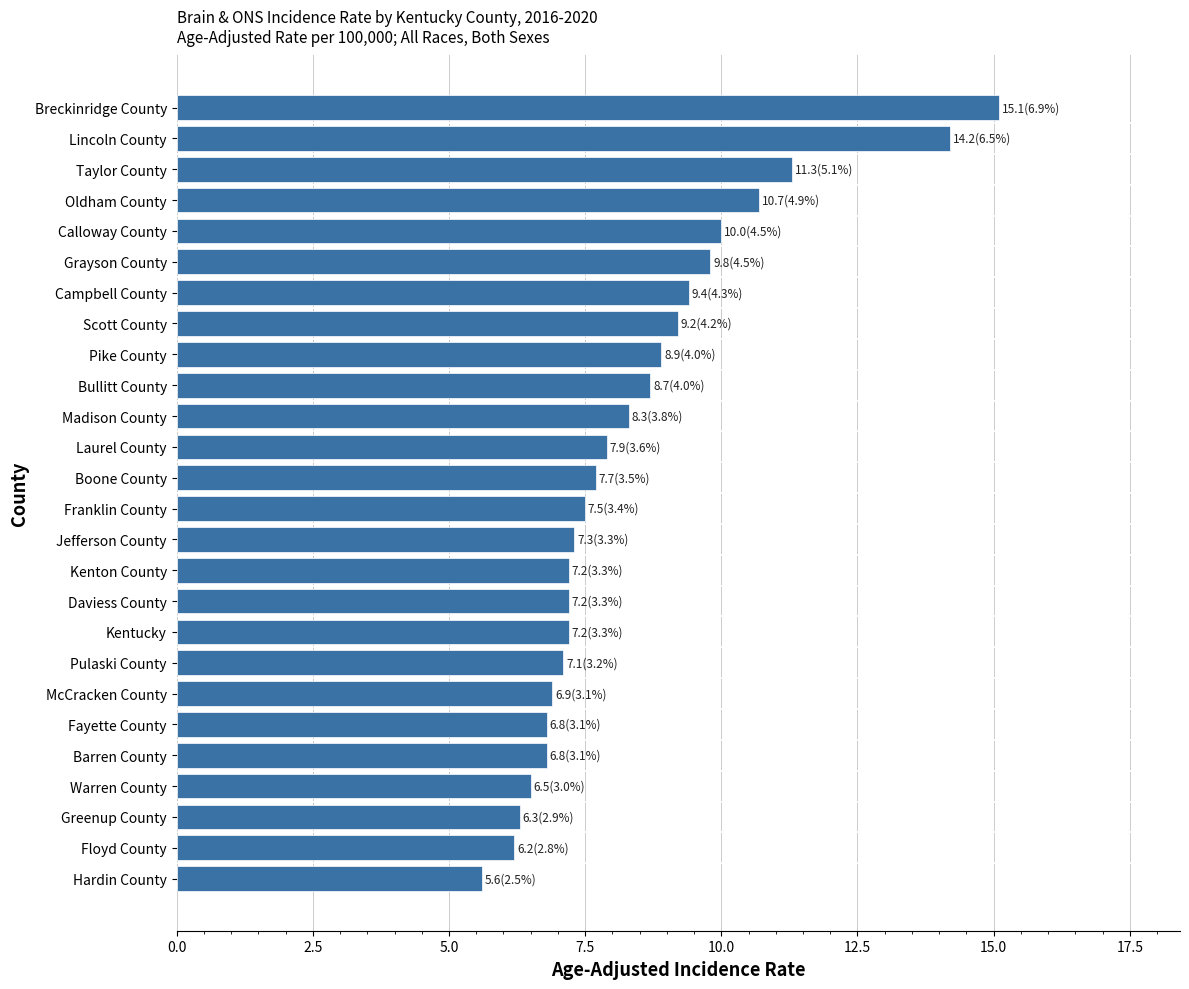

Between Taylor County and Hardin County, which is larger?

Taylor County